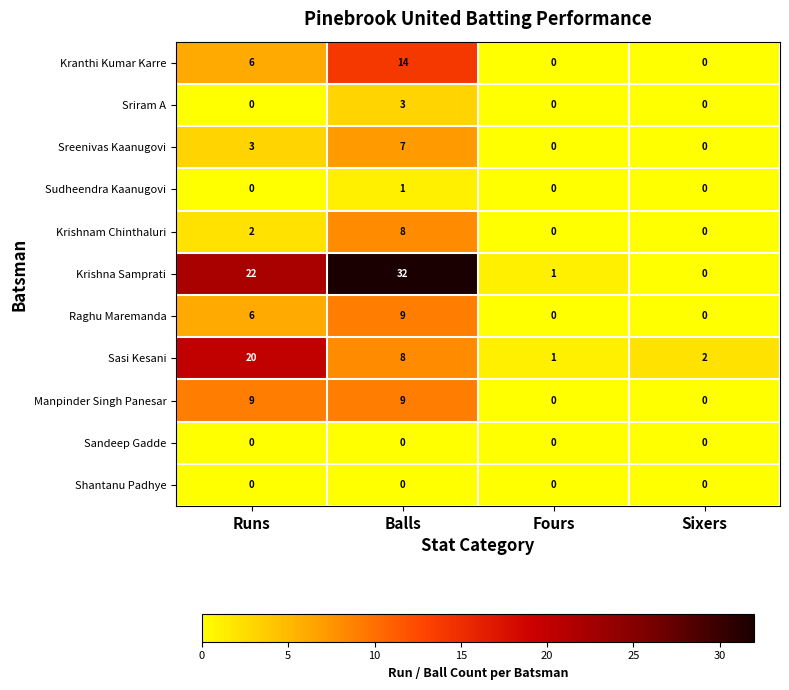

At which label does Raghu Maremanda reach its peak?

Balls